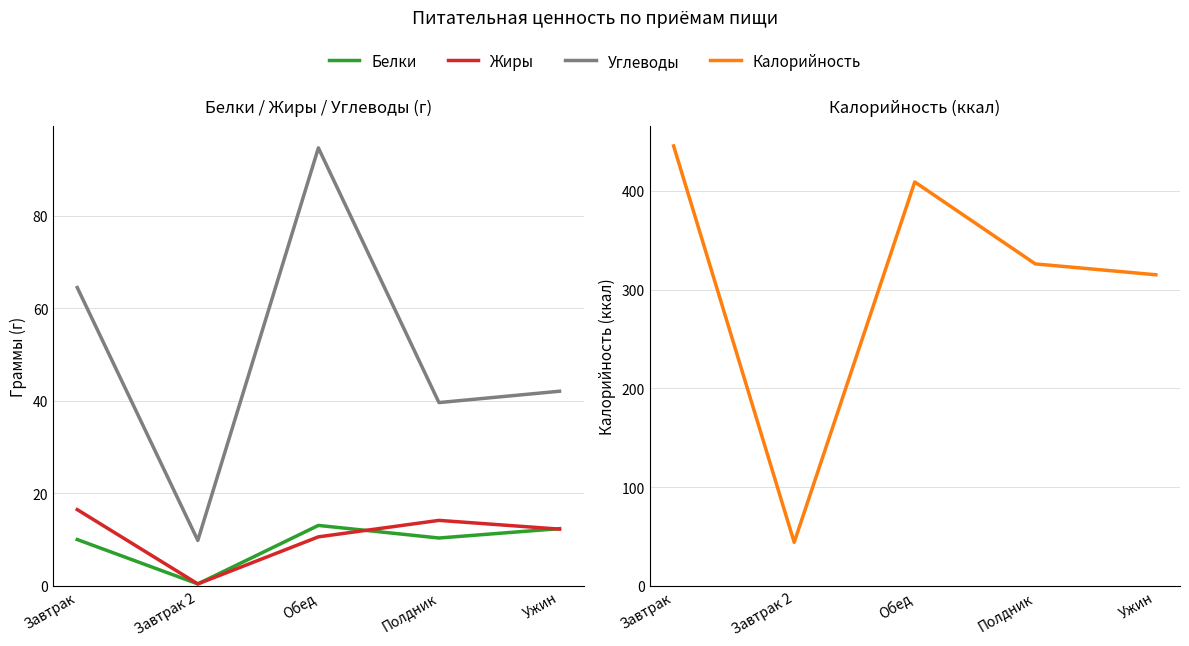

Reading right to left, what are all the values shown in this chart?

Белки: 12.3	10.3	13.0	0.4	10.0
Жиры: 12.2	14.1	10.6	0.4	16.5
Углеводы: 42.0	39.6	94.6	9.8	64.5
Калорийность: 315.0	326.0	409.0	44.0	445.5